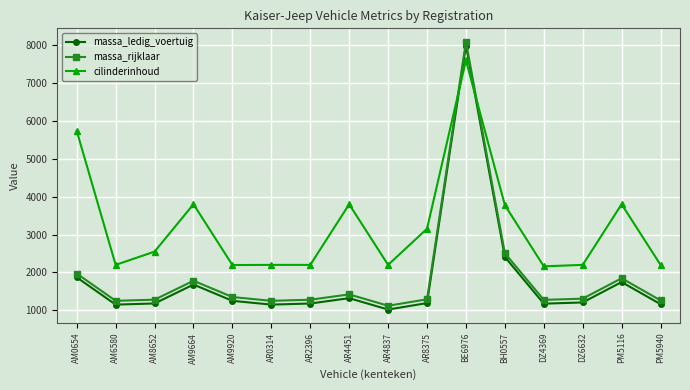

In massa_ledig_voertuig, how many points are lower than both neighbors (excluding endpoints)?

4